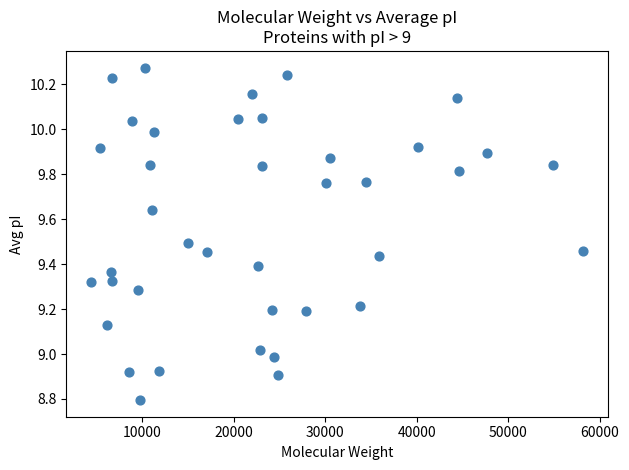

What is the range of X values (max minus min)?

53794.3